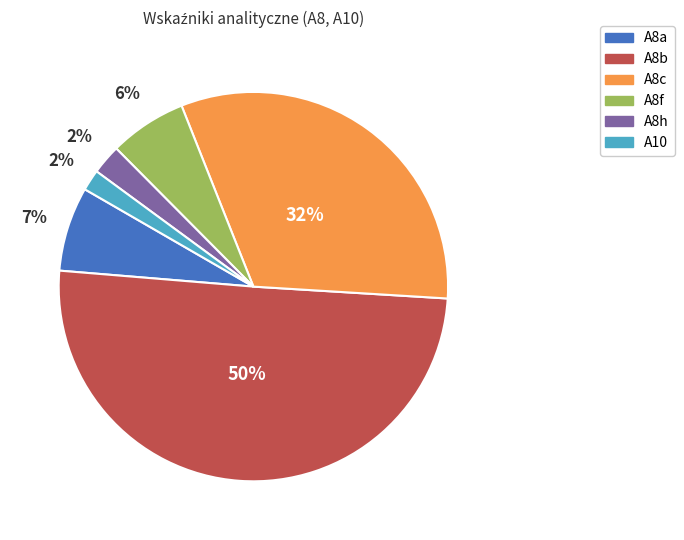

Which has a higher value, A8f or A8a?

A8a